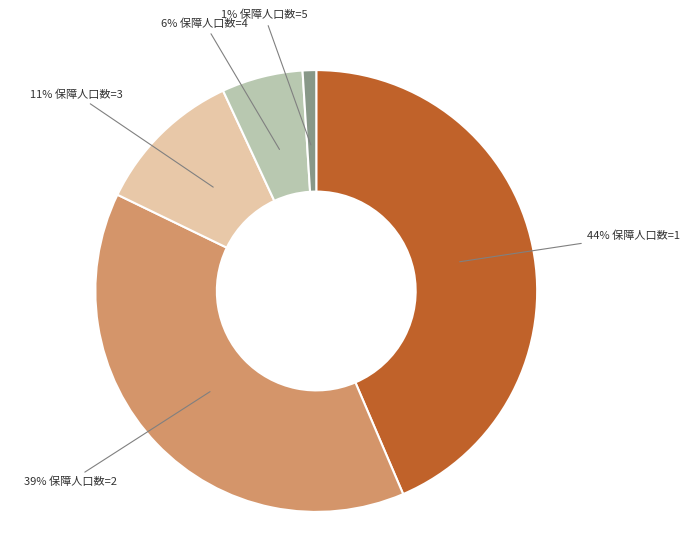

To the nearest percent, what is the average slice percentage?

20%